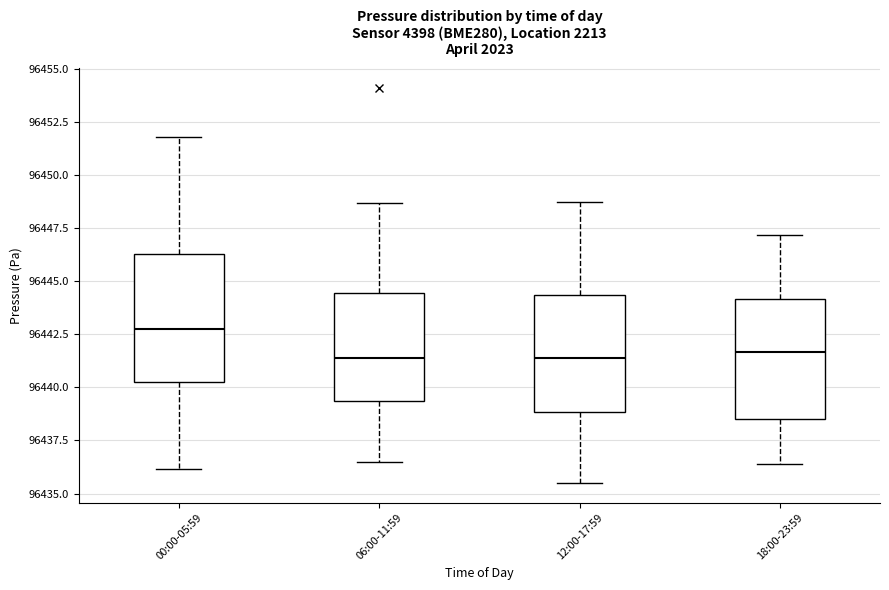

Reading left to right, read every box against the y-axis: the position of its median line, the range the box covers, and the ends of its whiskers. The values are not printed on the chart, so give them approximately, as read against the axis.

00:00-05:59: median 96442.5, box 96440.5 to 96446.5, whiskers 96436.0 to 96452.0
06:00-11:59: median 96441.5, box 96439.5 to 96444.5, whiskers 96436.5 to 96448.5
12:00-17:59: median 96441.5, box 96439.0 to 96444.5, whiskers 96435.5 to 96449.0
18:00-23:59: median 96441.5, box 96438.5 to 96444.0, whiskers 96436.5 to 96447.0